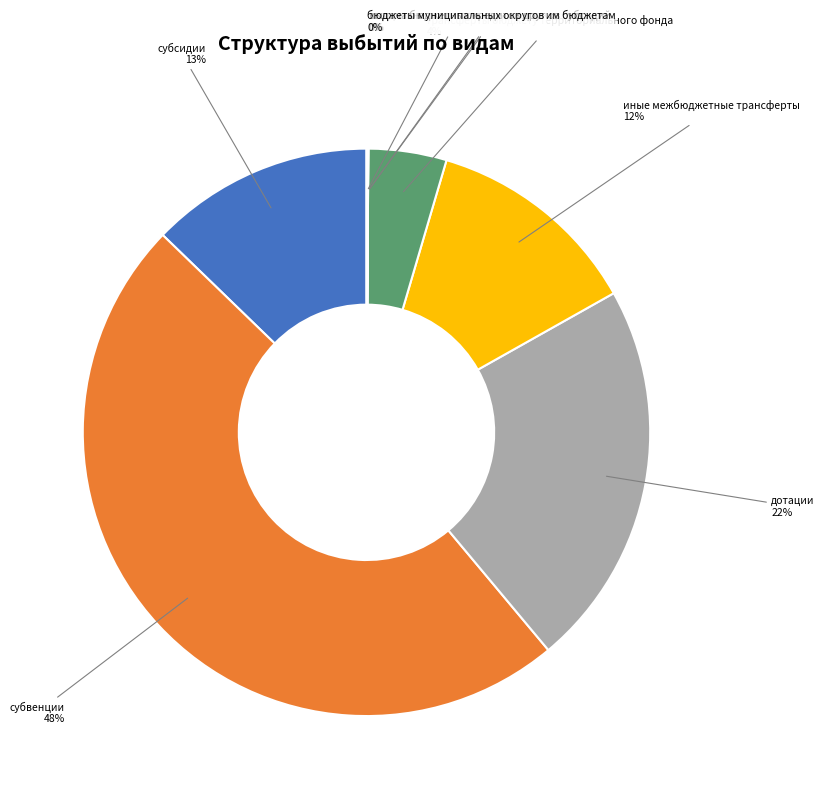

To the nearest percent, what is the difference between the largest and smallest slice percentages?

48%